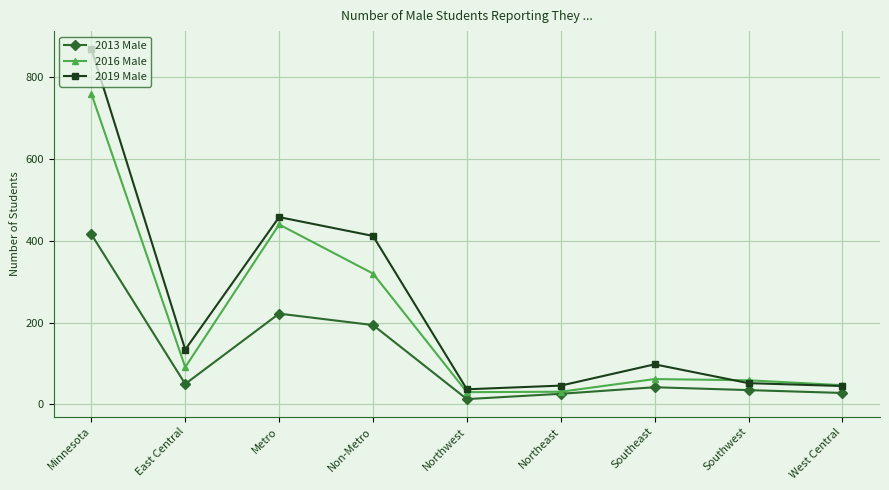

Does the chart display data point markers on the line(s)?

Yes